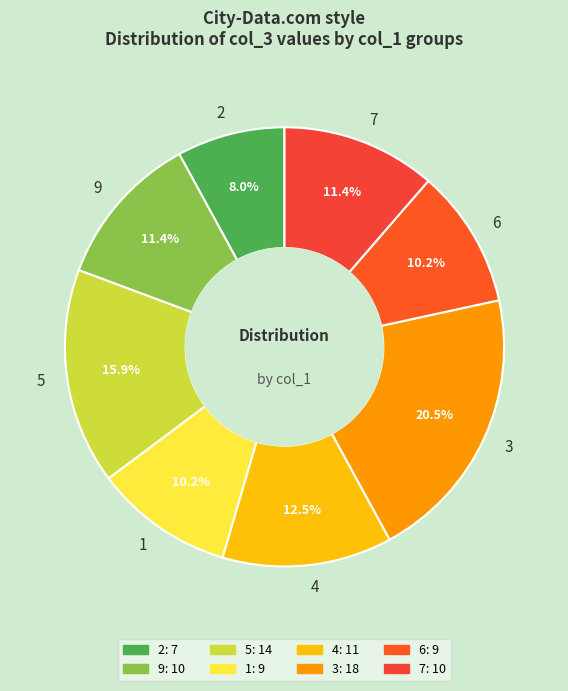

Which has a higher value, 4 or 7?

4